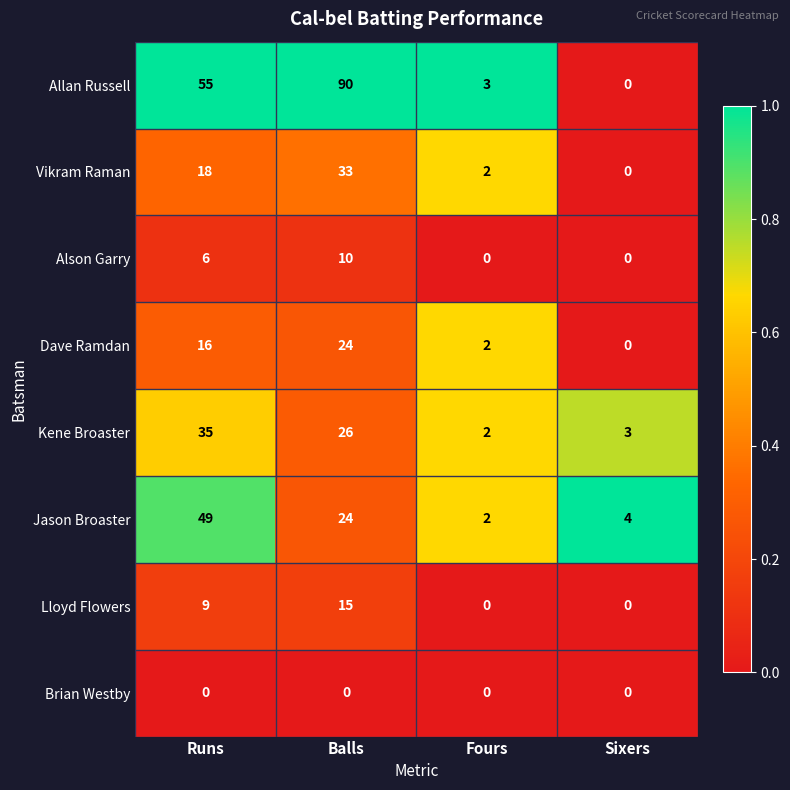

What is the difference between the maximum and minimum values in the Dave Ramdan series?

24